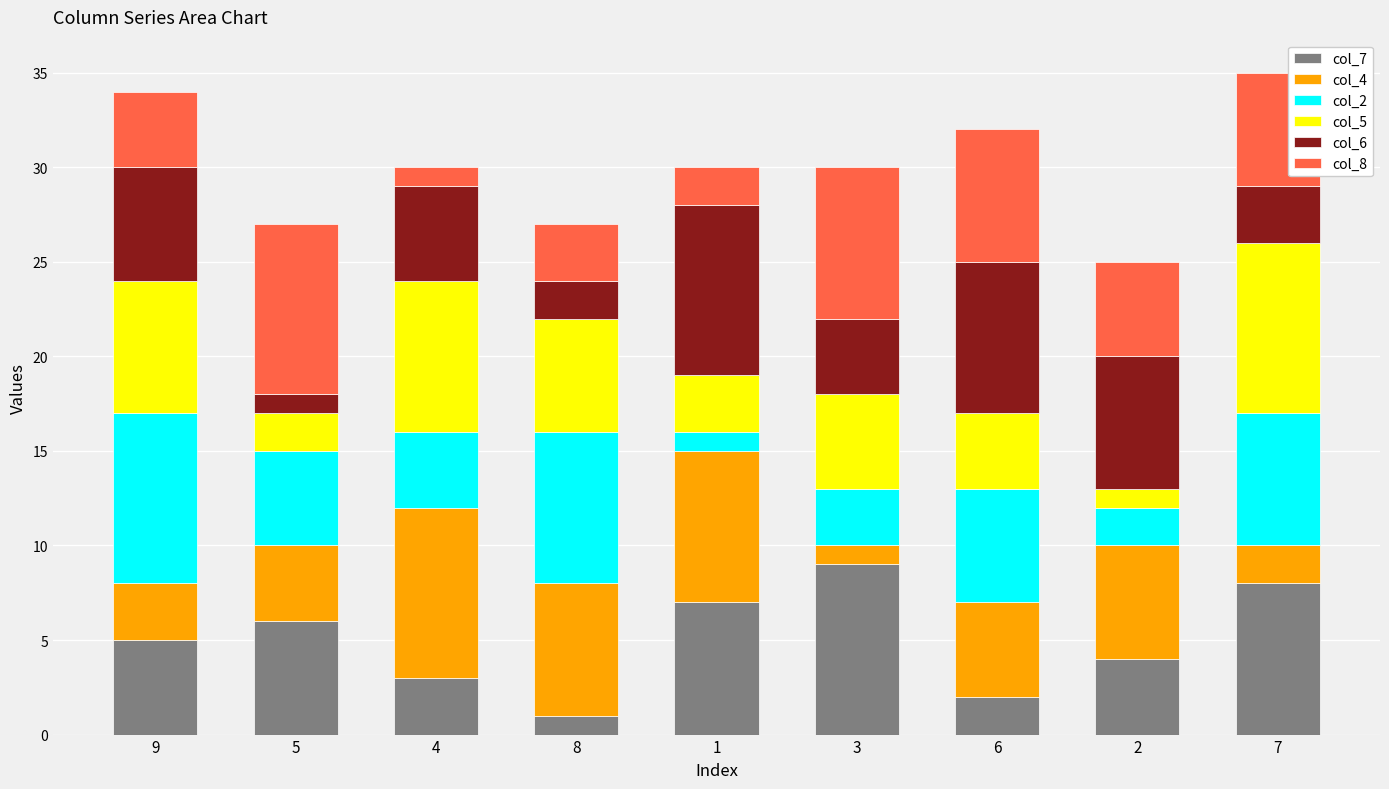

How many bars are there in total?

9